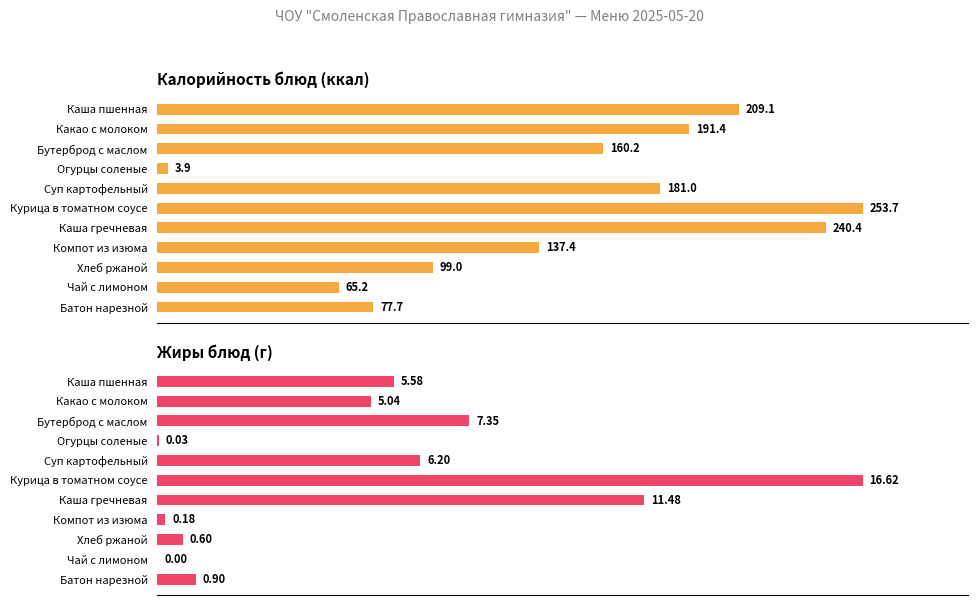

Count the number of categories in the chart.

11